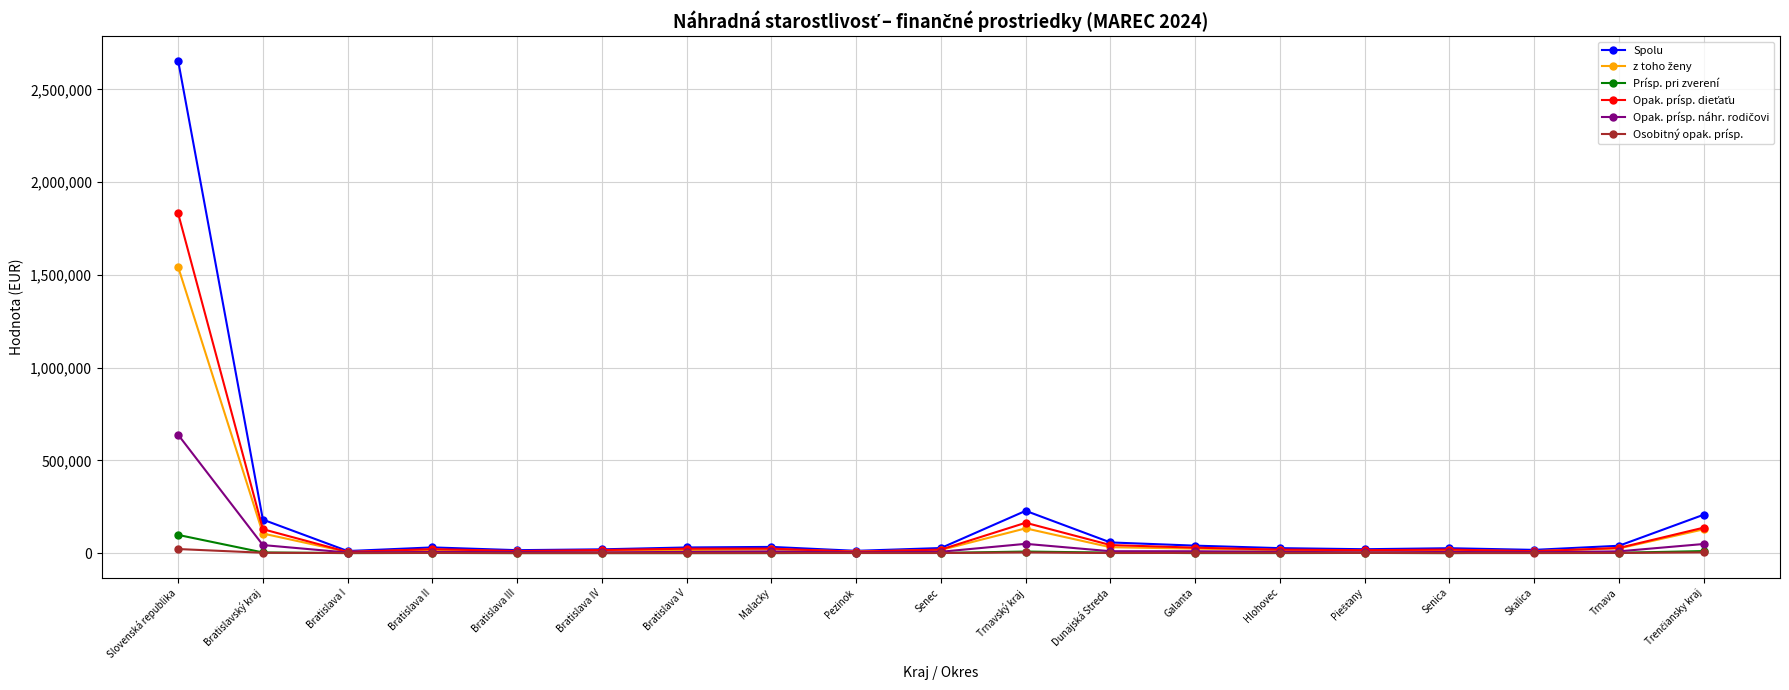

What is the label of the 15th point from the right?

Bratislava III